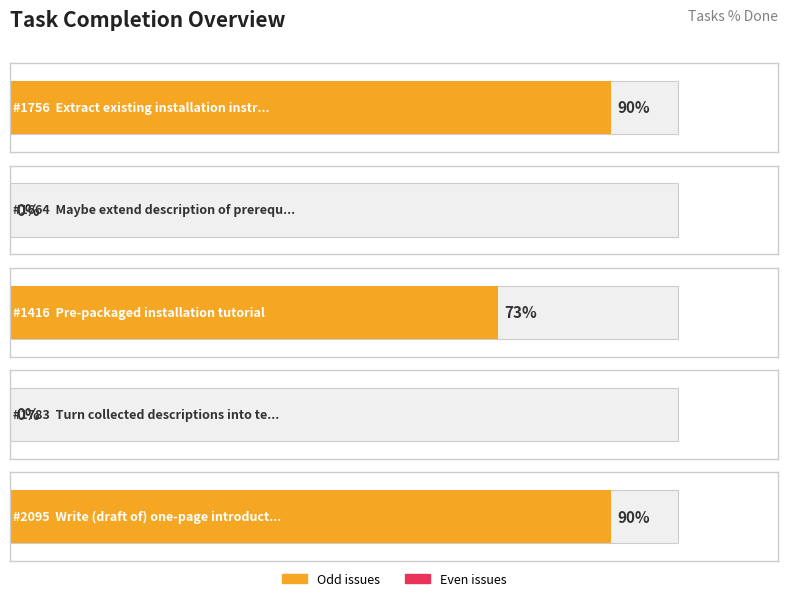

What is the difference between the maximum and minimum values?

90